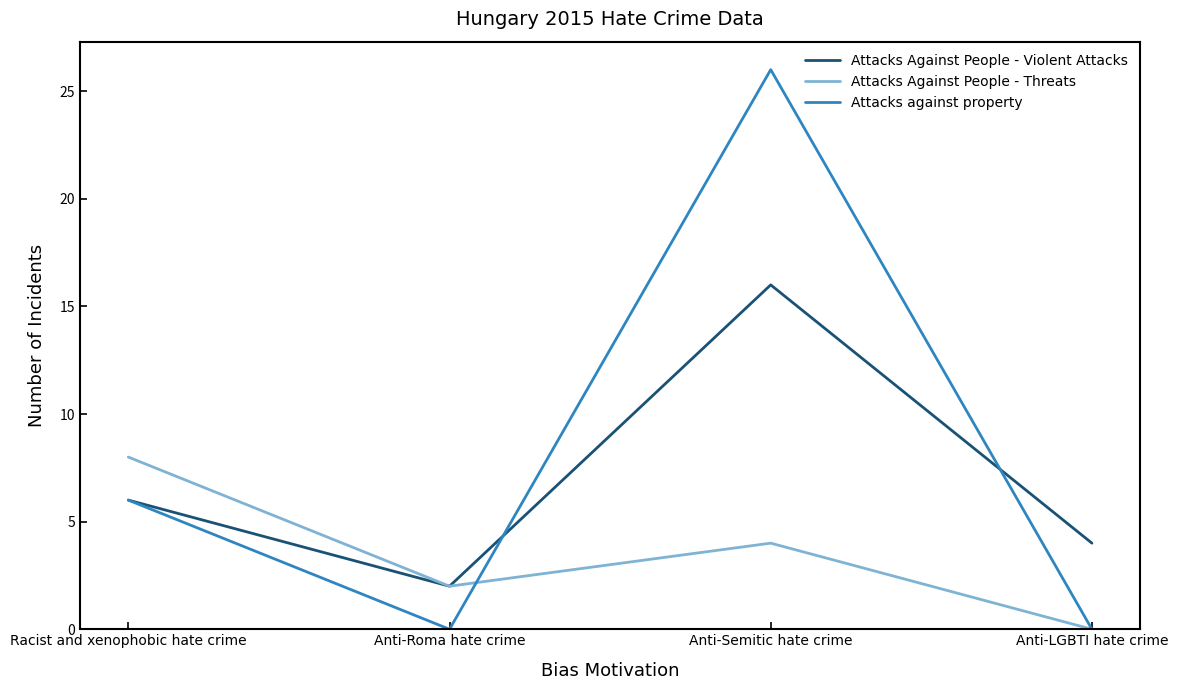

What position from the left is Anti-Roma hate crime?

2